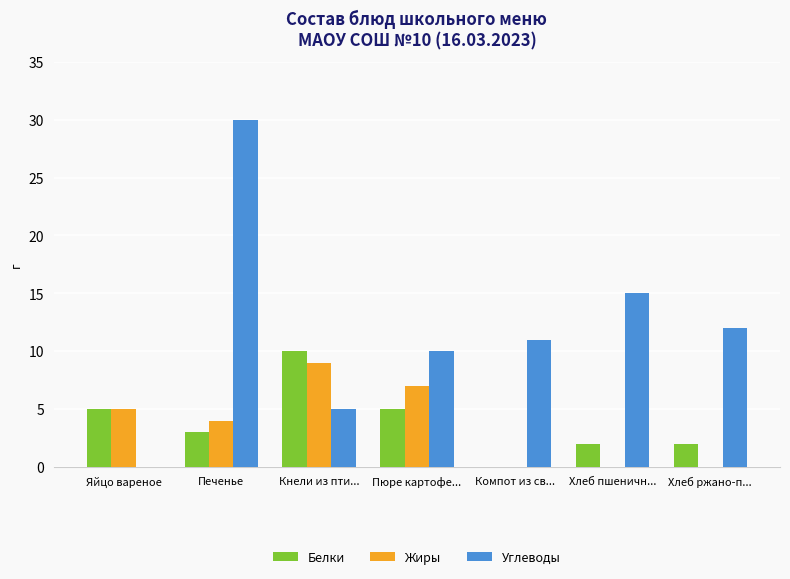

The value of Белки at Компот из св... is 0. True or false?

True